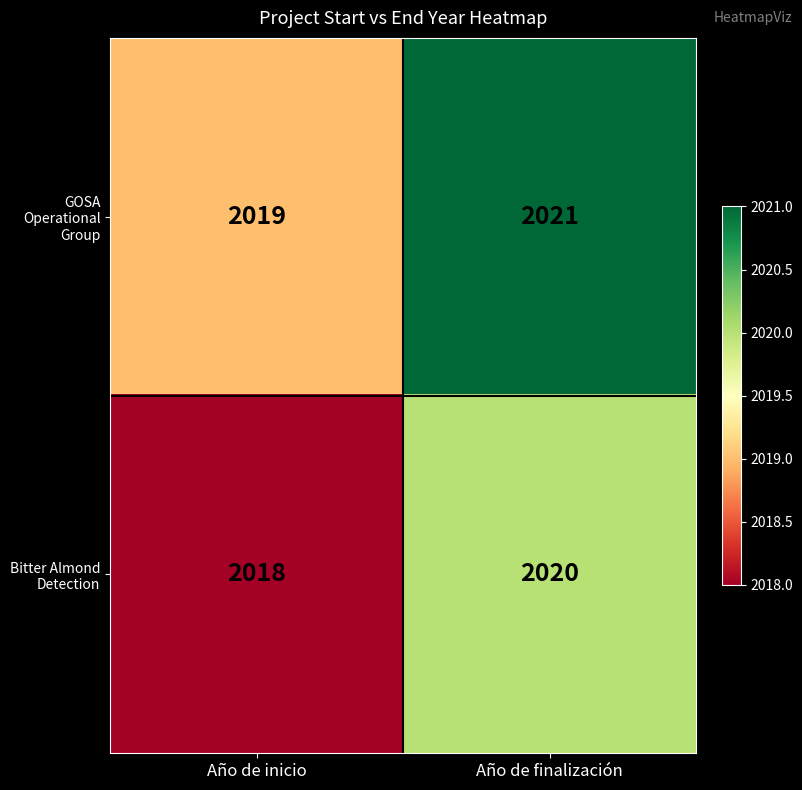

What is the sum of the Bitter Almond Detection values at Año de inicio and Año de finalización?

4038